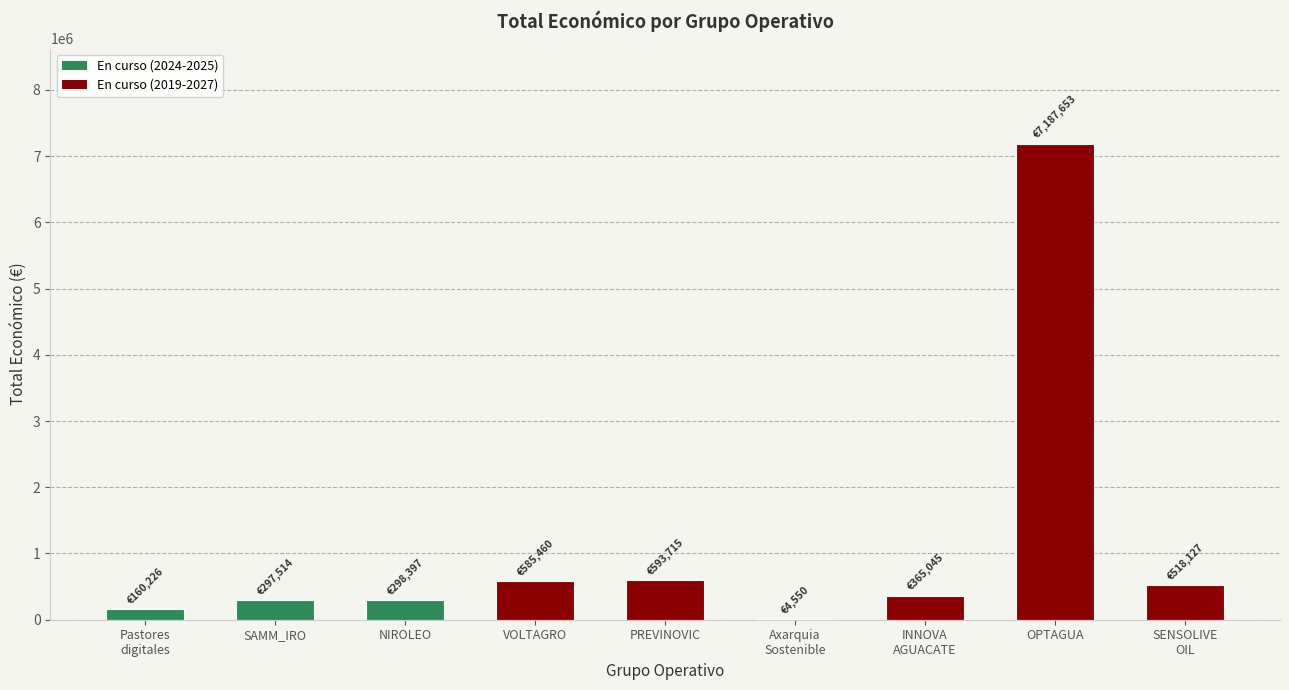

What is the greatest value displayed?

7187653